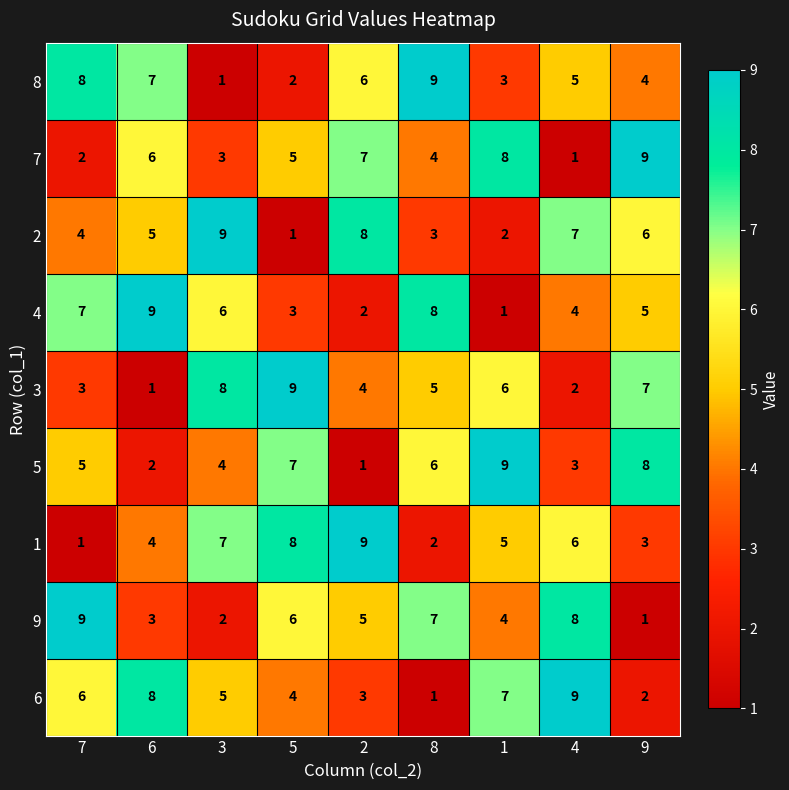

What is the average value of the 2 series?

5